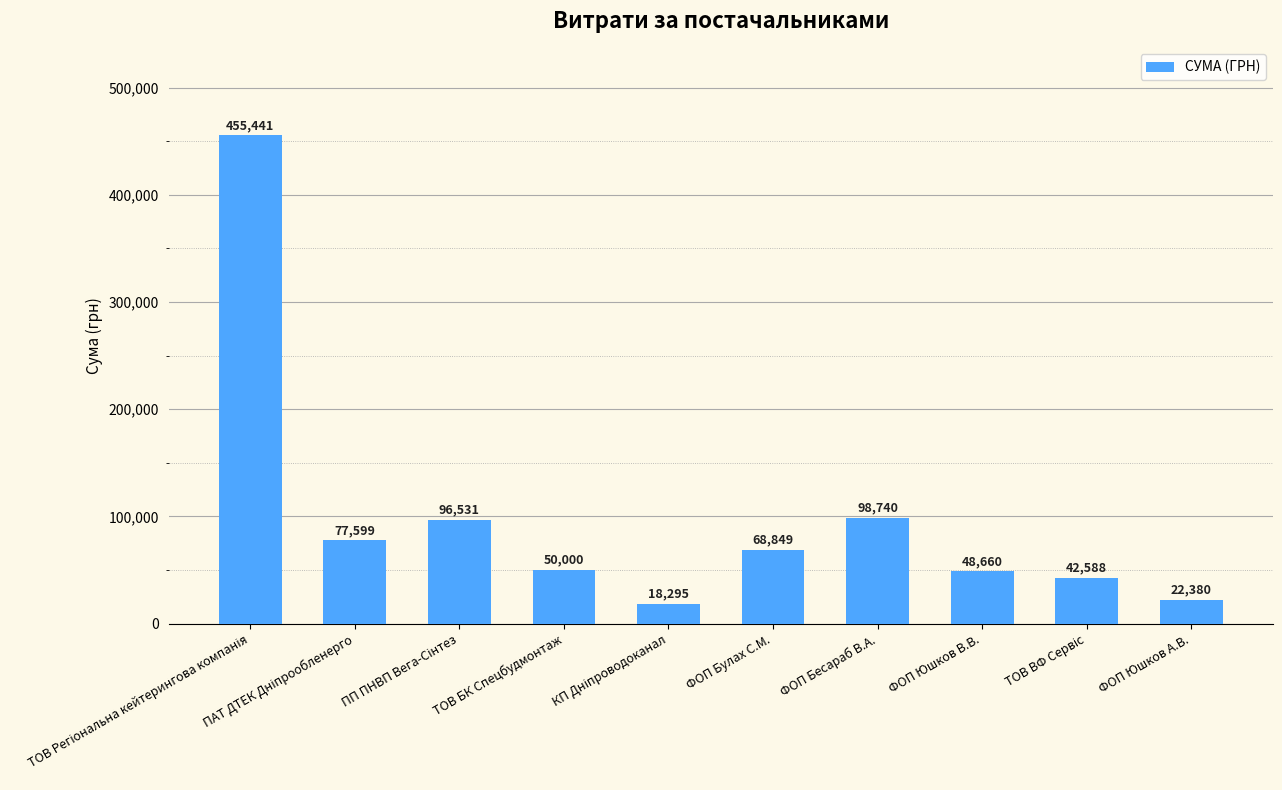

What position from the left is ТОВ БК Спецбудмонтаж?

4